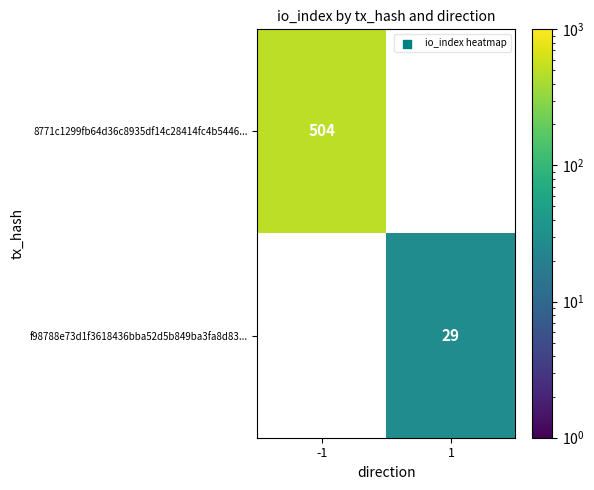

The value of 8771c1299fb64d36c8935df14c28414fc4b5446... at -1 is 504. True or false?

True